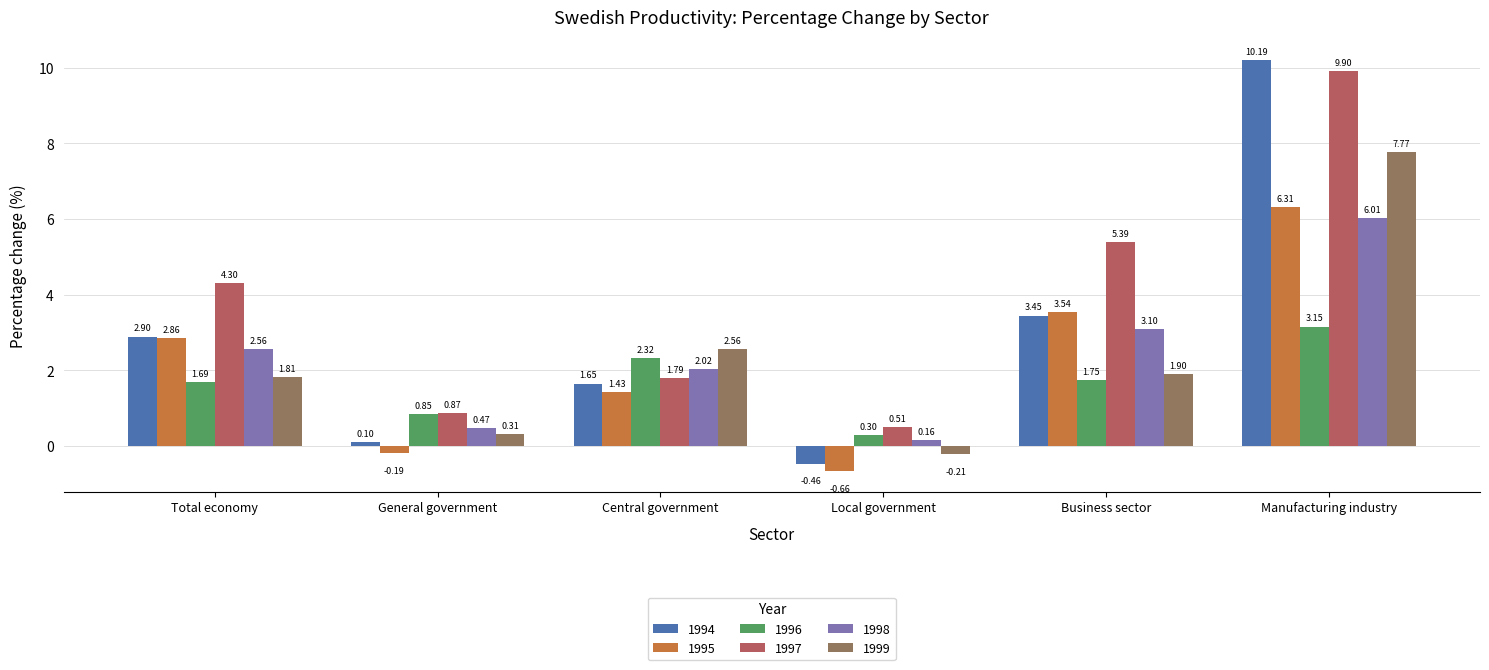

At which label does 1994 reach its peak?

Manufacturing industry